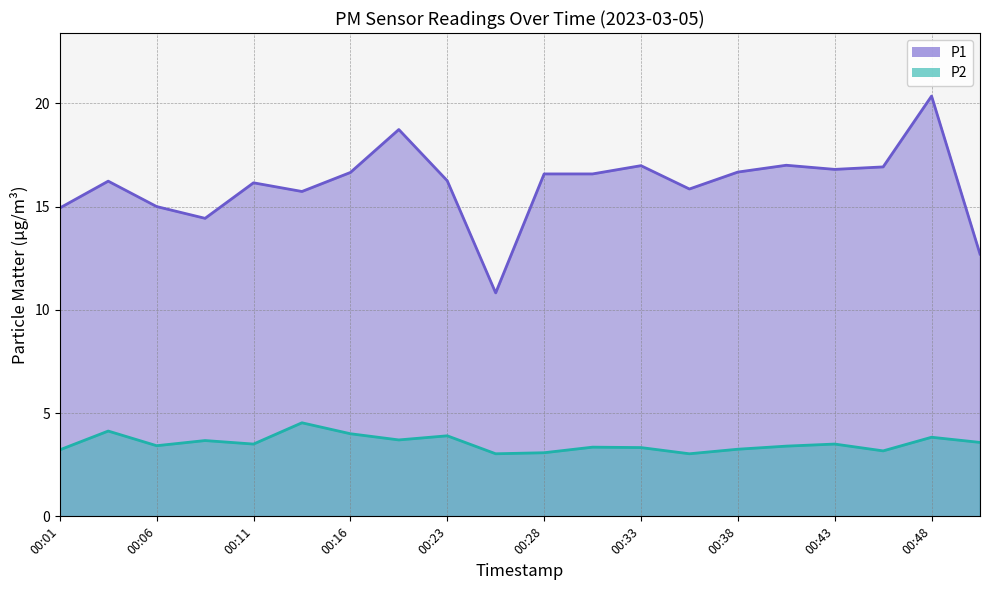

What is the difference between the maximum and minimum values in the P2 series?

1.5